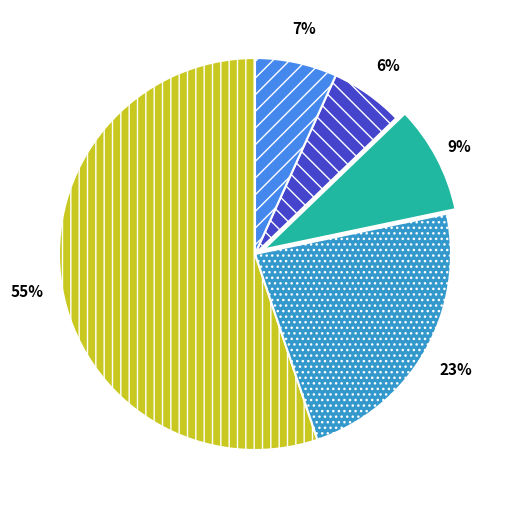

Does any single category account for the majority?

Yes